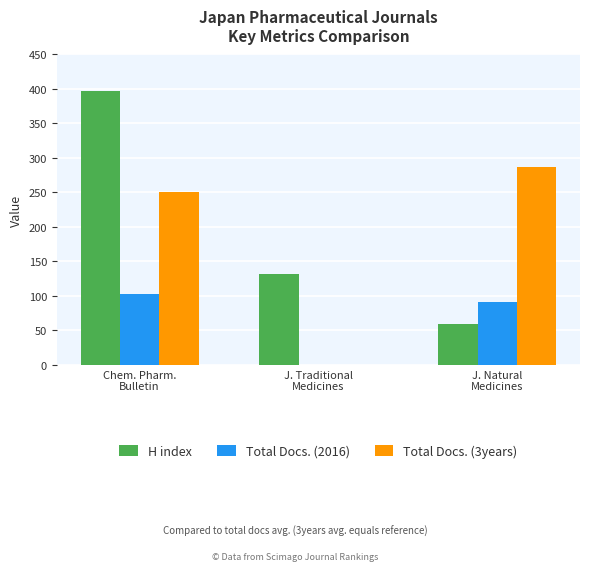

Count the Total Docs. (2016) values in the range 0 to 102.

3